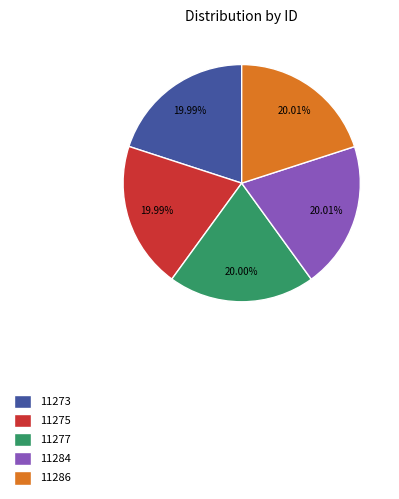

How many slices are in this pie chart?

5